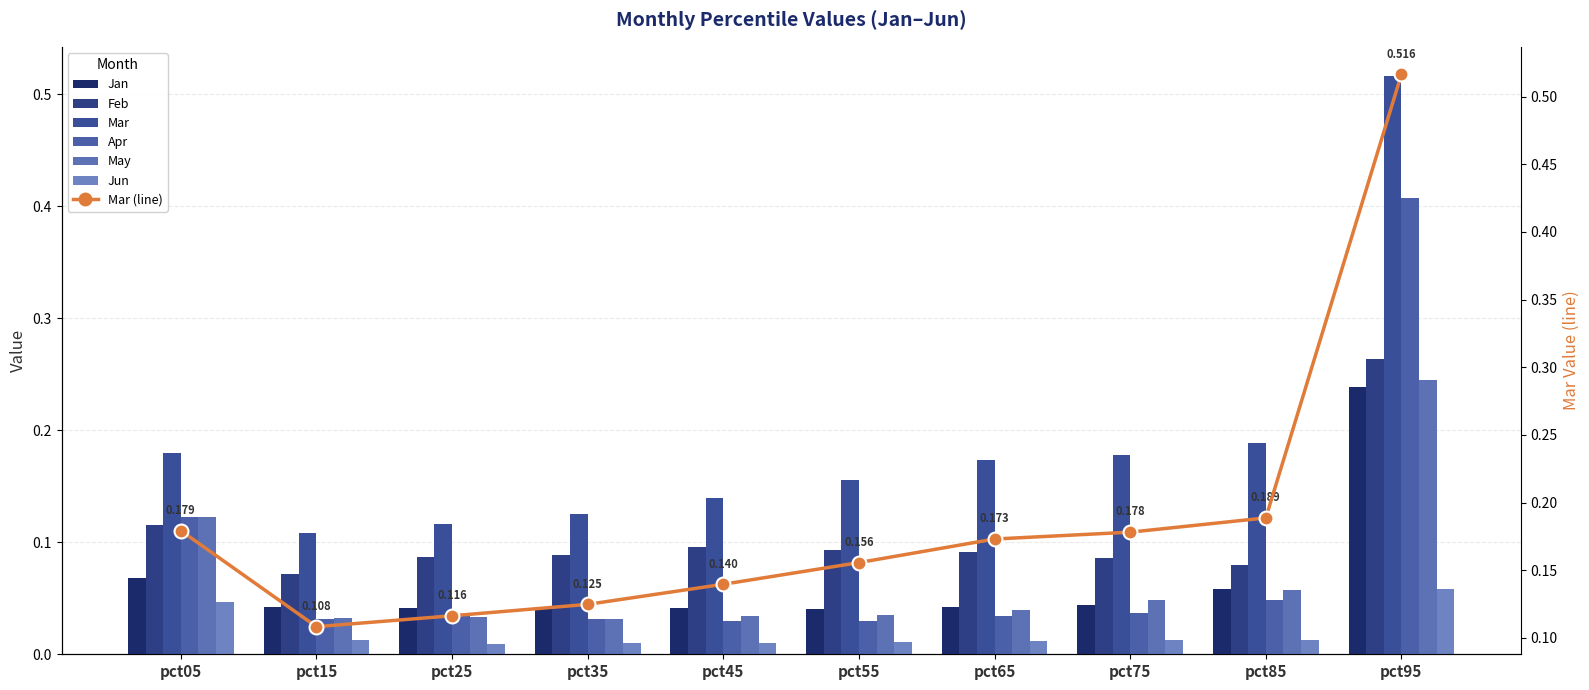

Between pct35 and pct85, which series saw the biggest shift?

Mar